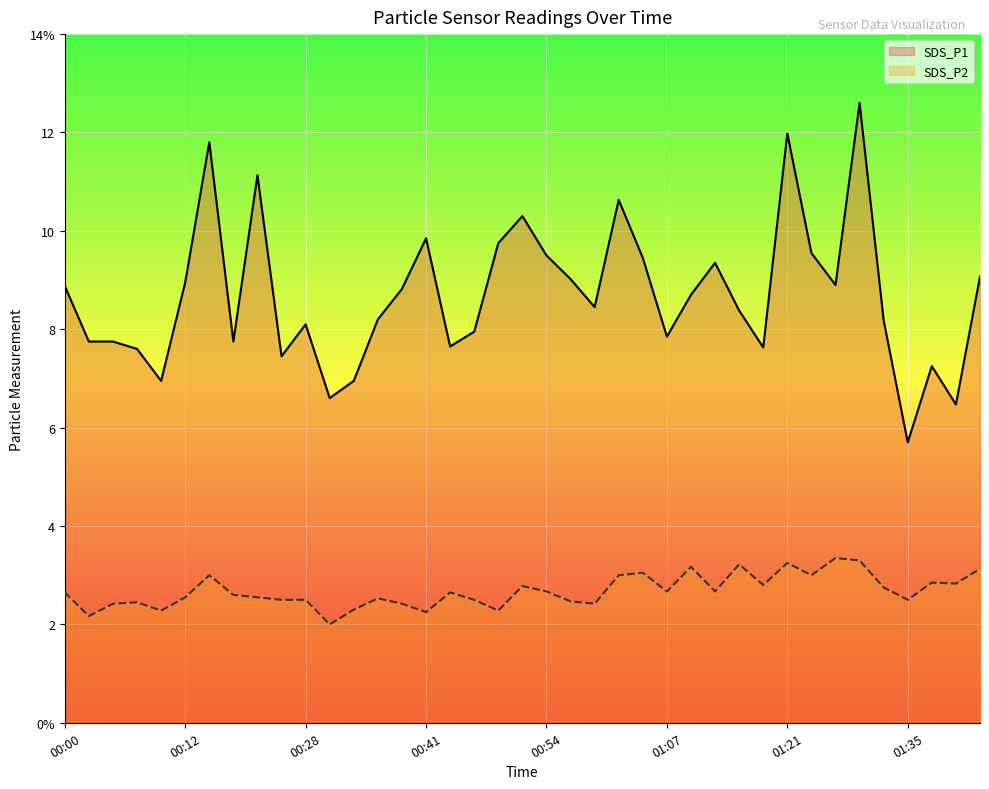

True or false: SDS_P1 has a value of 7.7 at 16.

True